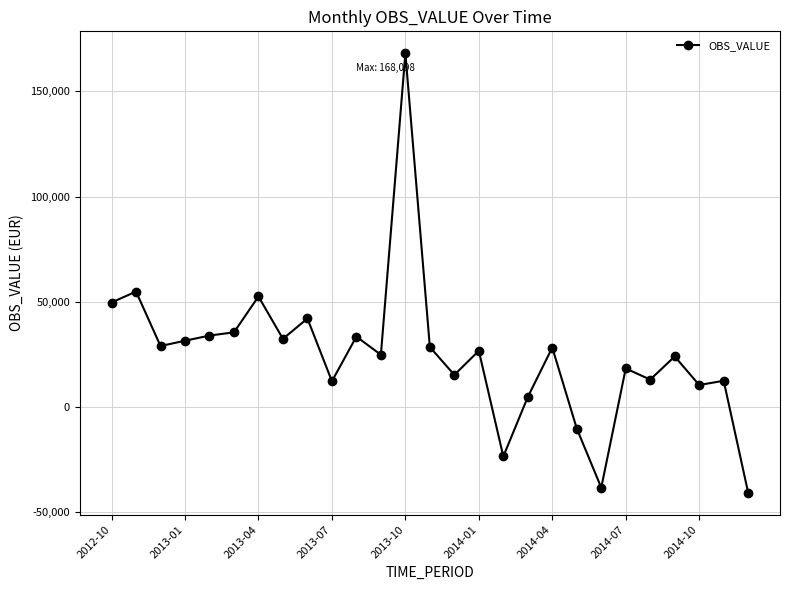

What is the value of the 27th point from the left?

-40791.3